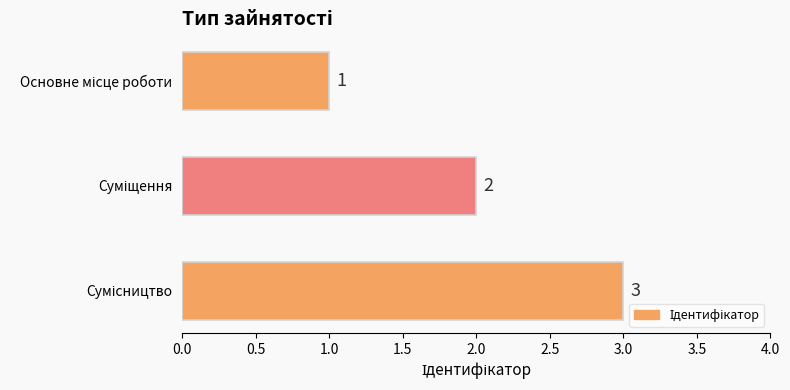

What is the smallest value displayed?

1